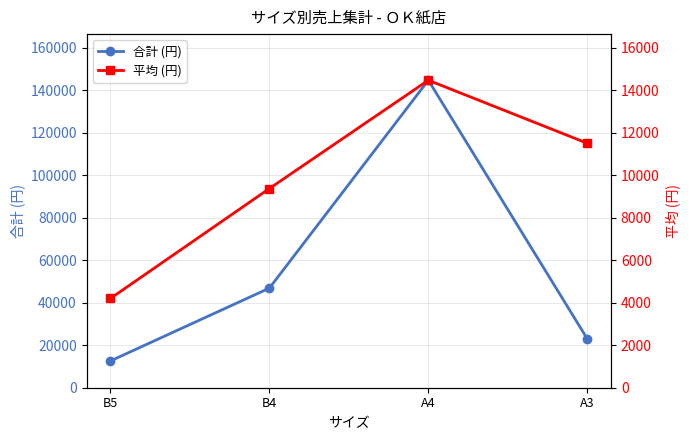

What is the value of the 平均 (円) point at the 2nd from the left?

9370